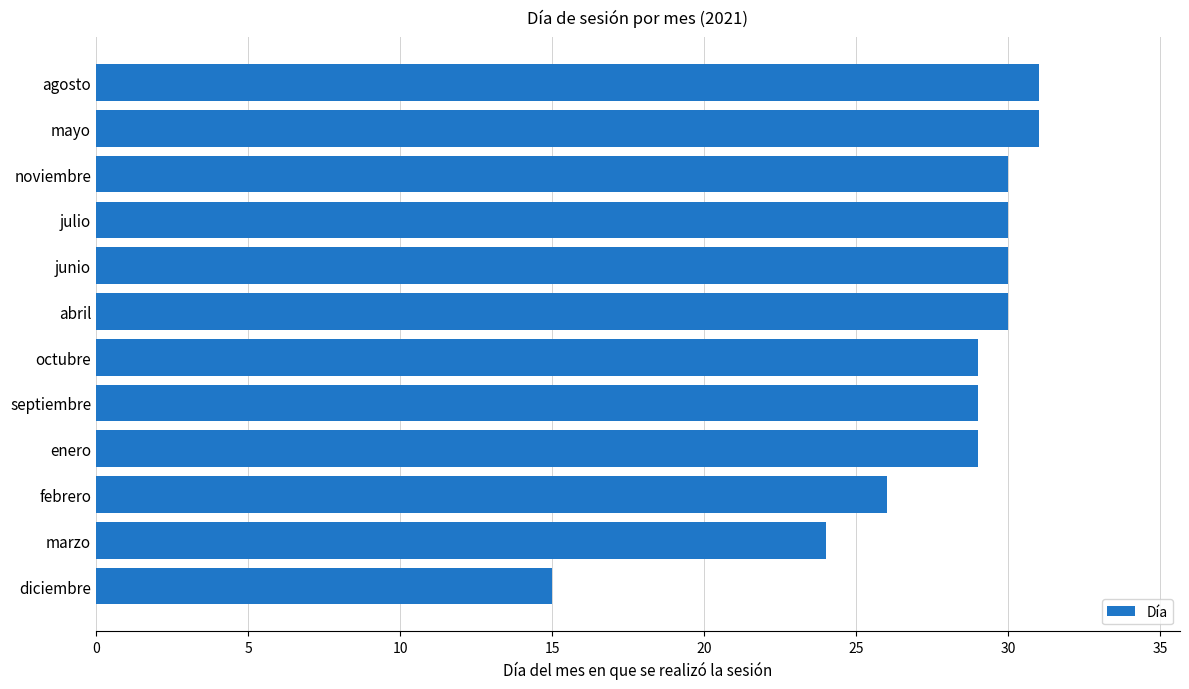

Does the chart contain stacked bars?

No